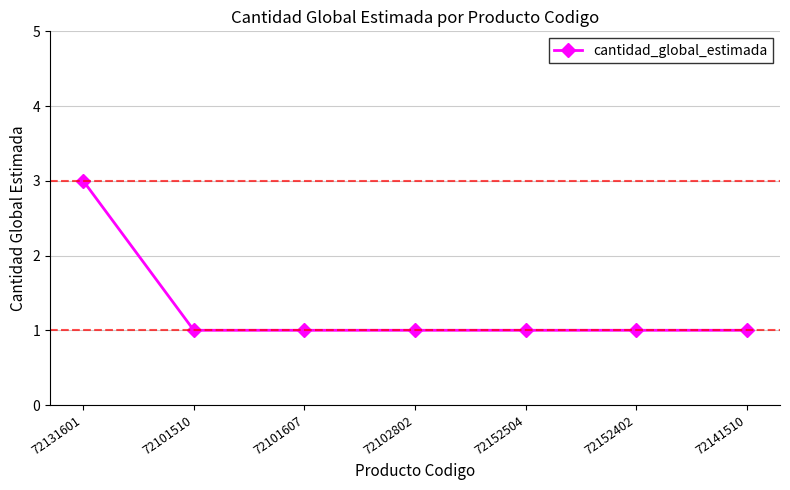

How many values are between 1 and 2?

6